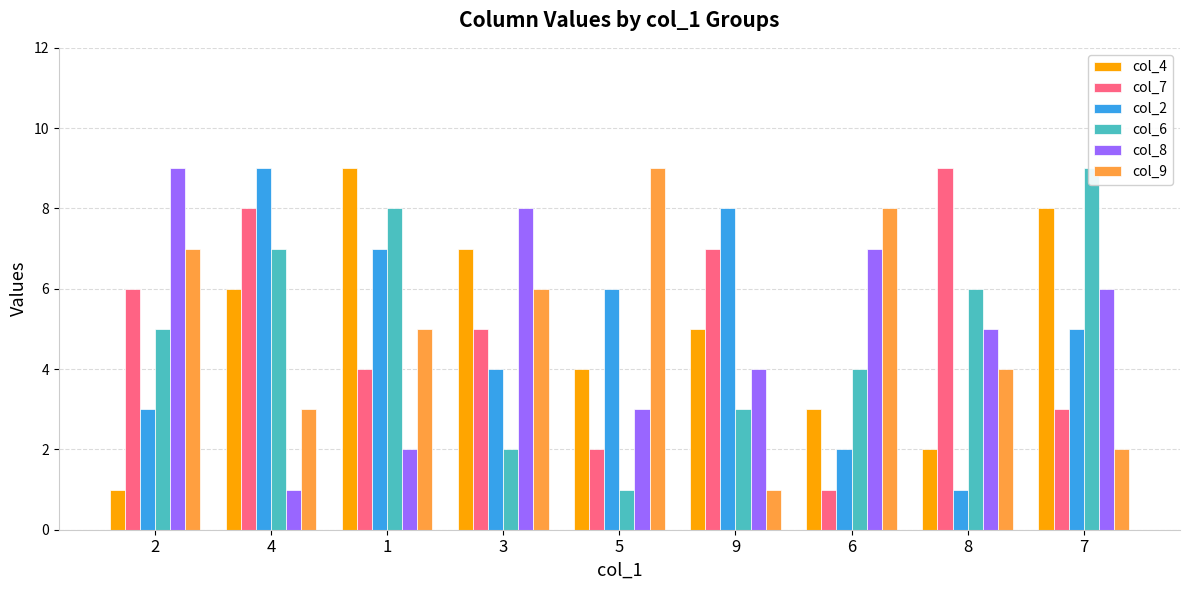

Where does the col_4 series first go above 5?

4